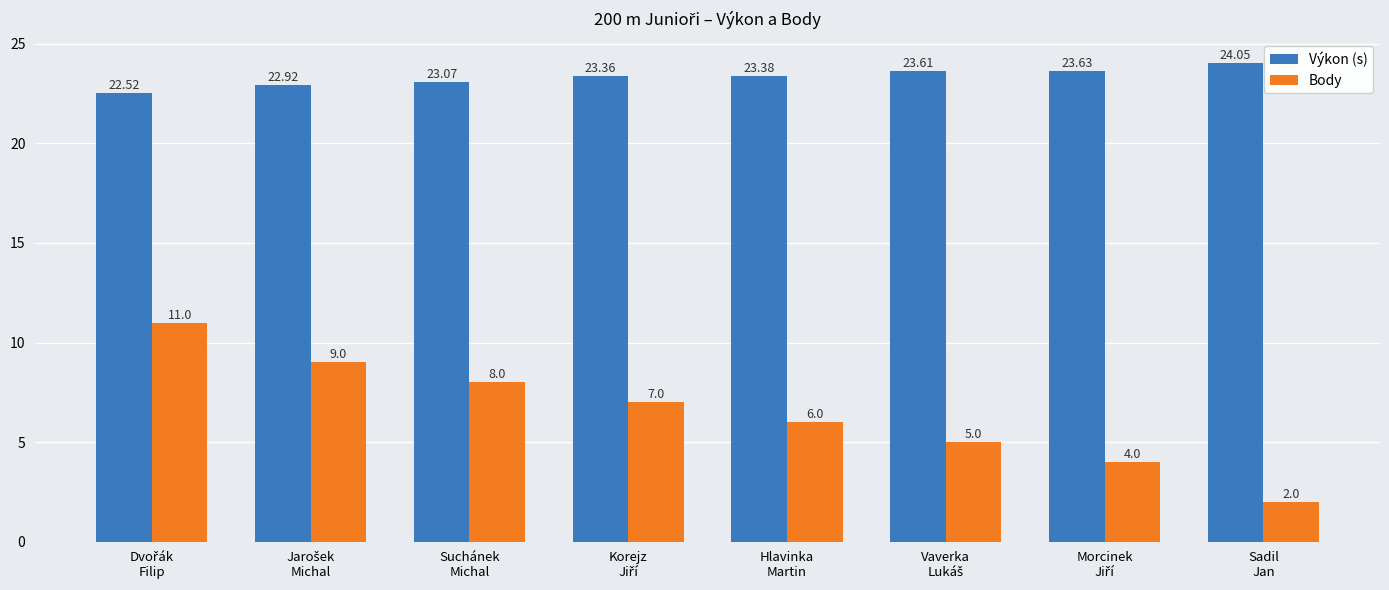

The value of Body at Hlavinka
Martin is 10.6. True or false?

False